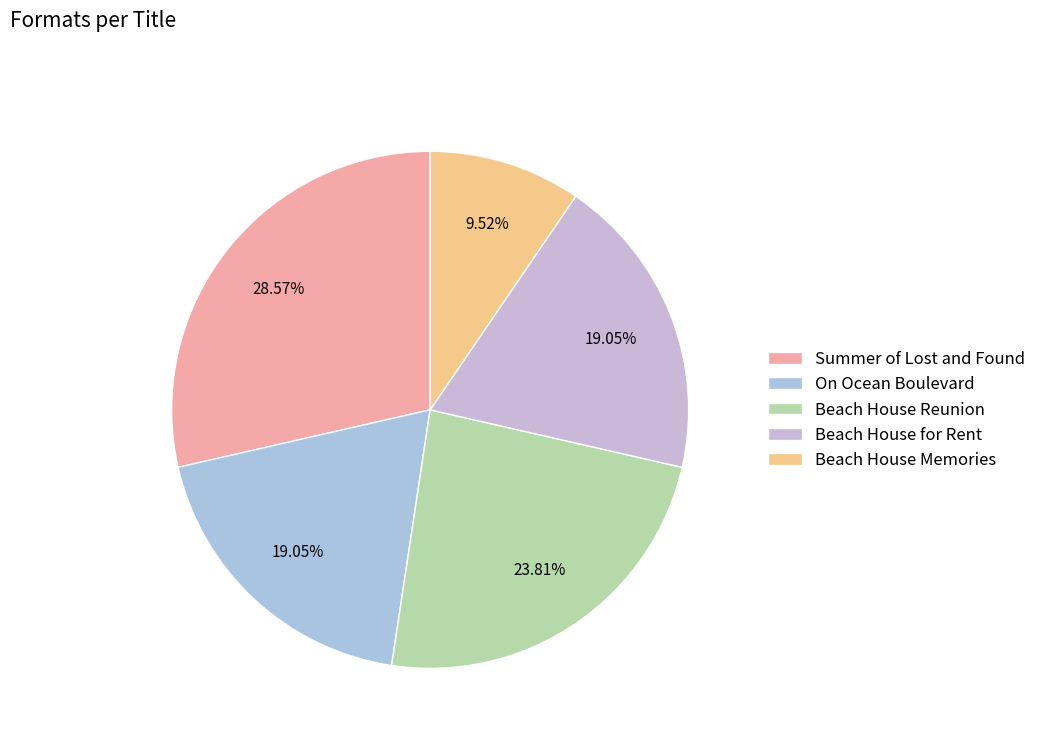

Rank the categories by value from lowest to highest.

Beach House Memories, On Ocean Boulevard, Beach House for Rent, Beach House Reunion, Summer of Lost and Found